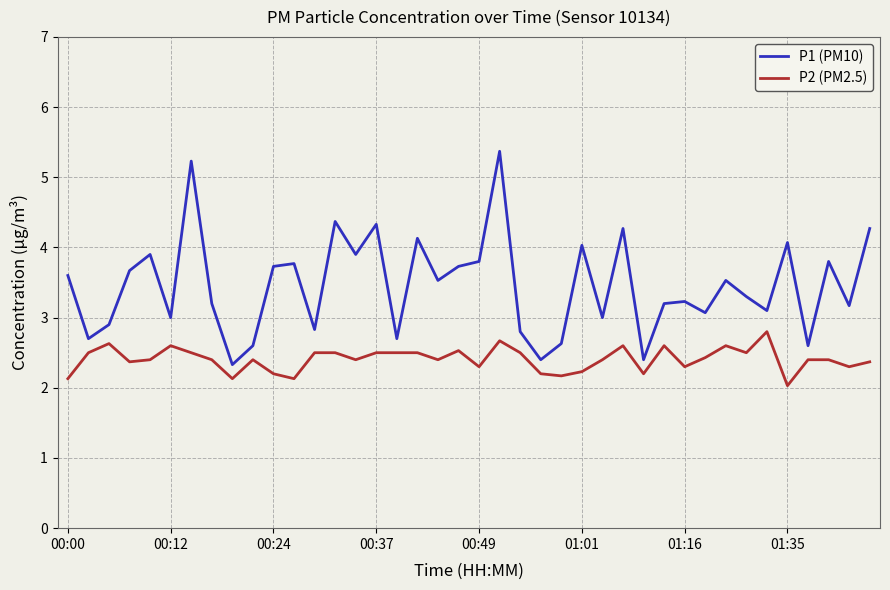

List the series in order of their overall mean, lowest first.

P2 (PM2.5), P1 (PM10)